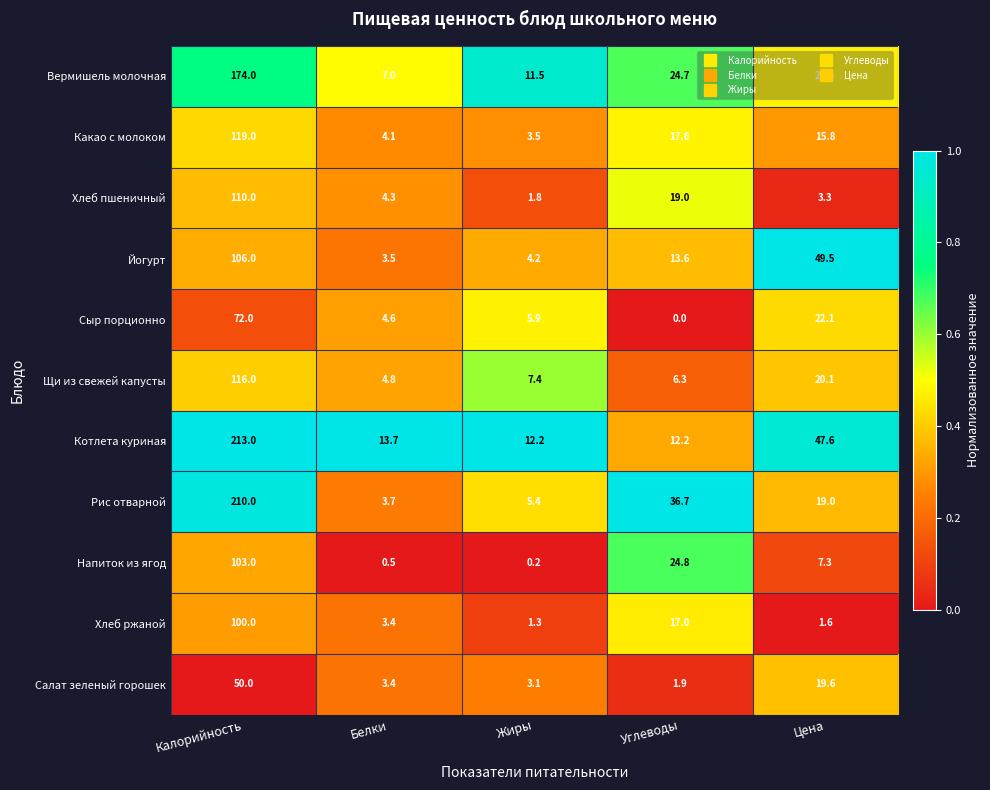

True or false: Вермишель молочная has a value of 24.5 at Цена.

True